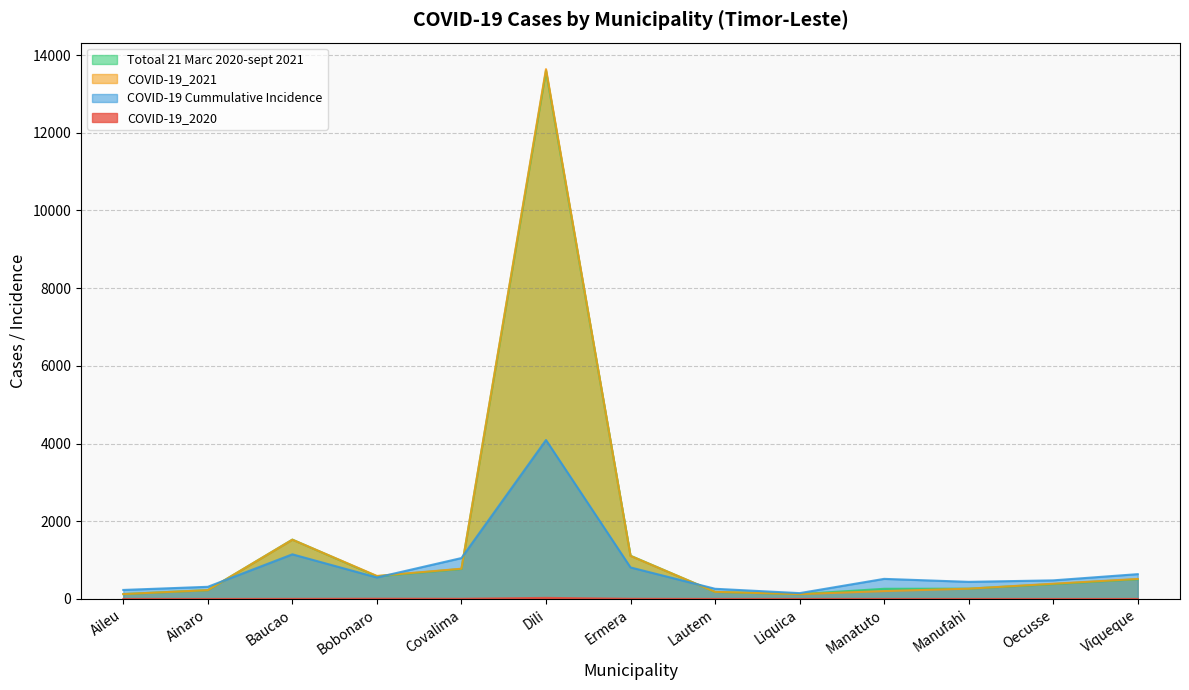

What position from the right is Oecusse?

2